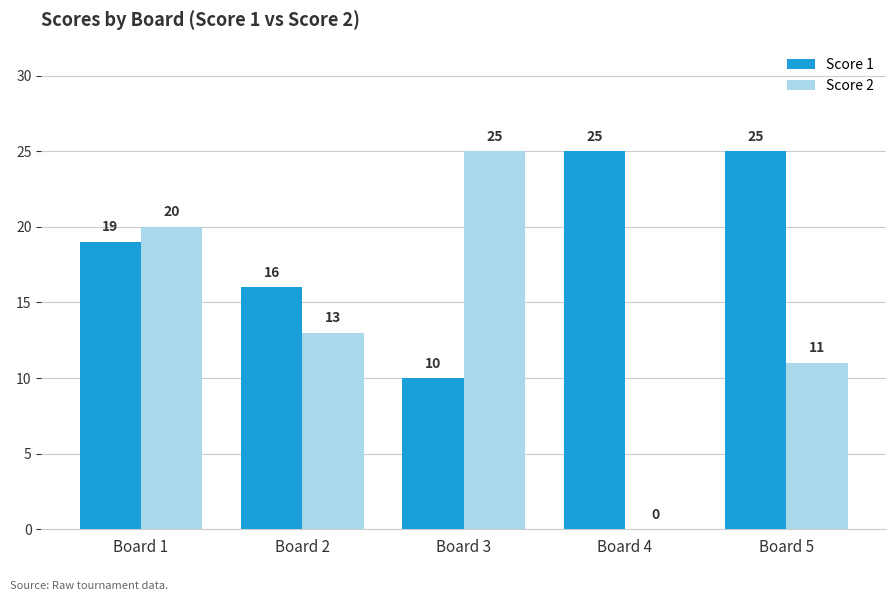

The Score 1 series shows 15 at Board 5. True or false?

False